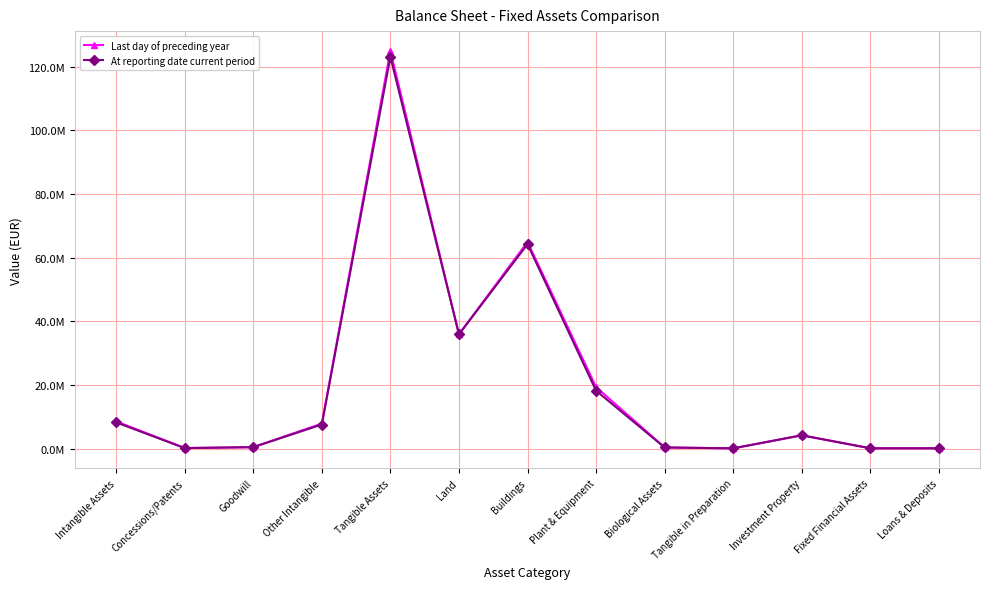

Is this an area chart (filled region under the line)?

No